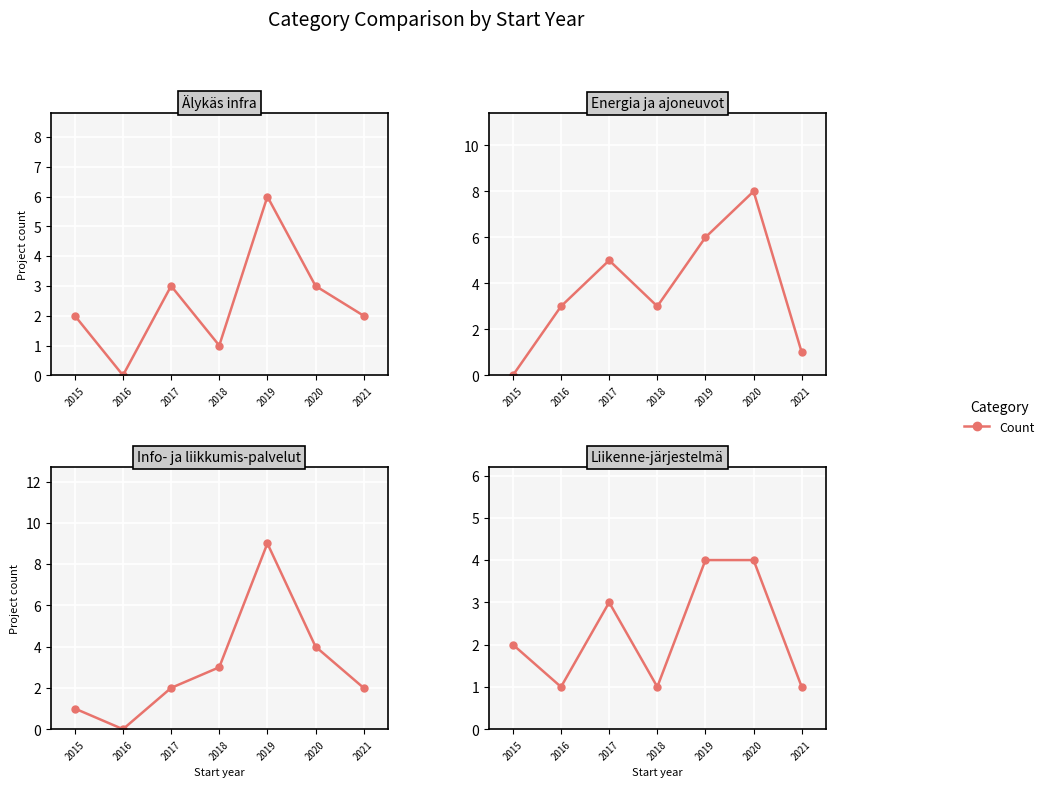

Which series ends up on top after the final intersection of Info- ja liikkumis-palvelut and Liikenne-järjestelmä?

Info- ja liikkumis-palvelut